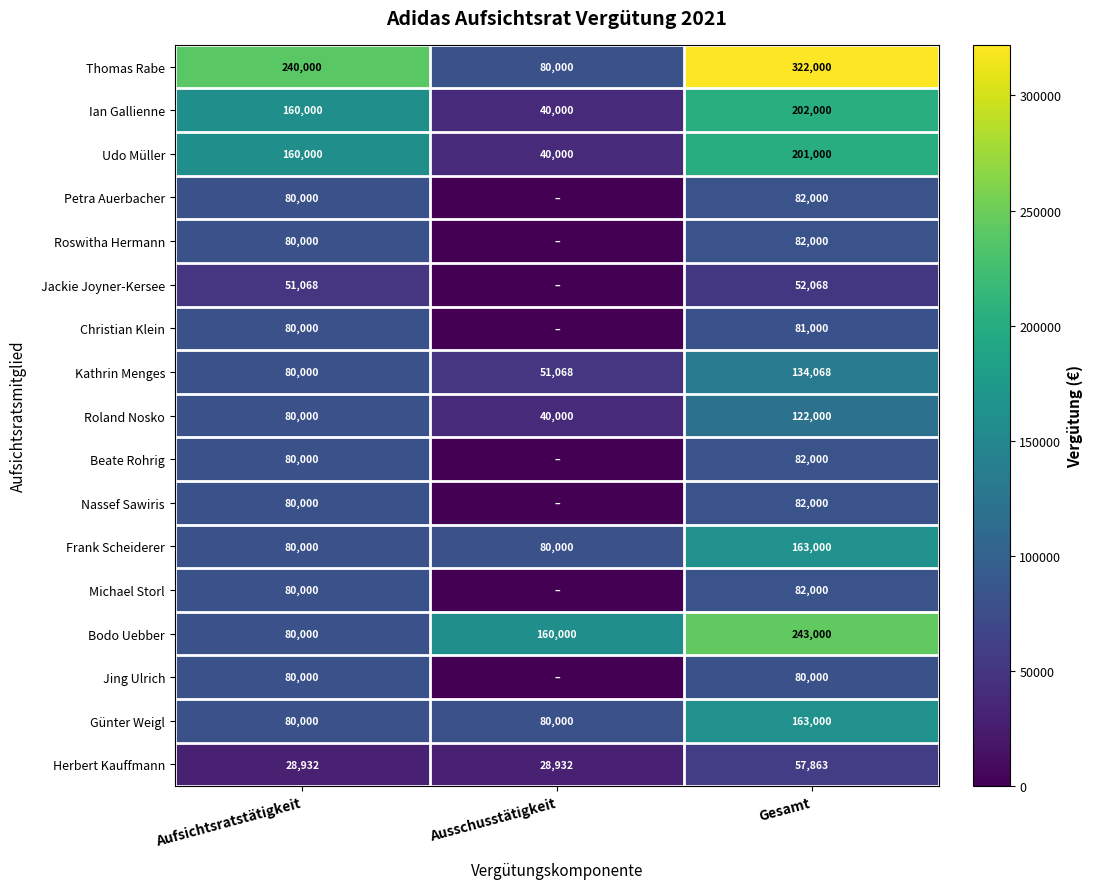

How many Herbert Kauffmann values are between 28932 and 57863?

3